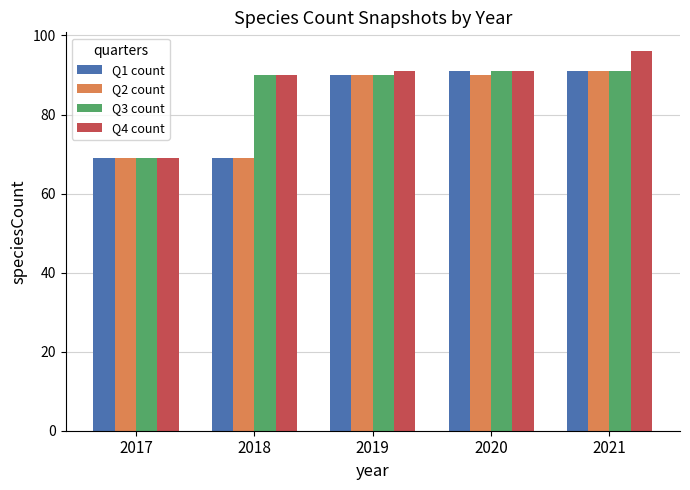

Does the chart contain stacked bars?

No